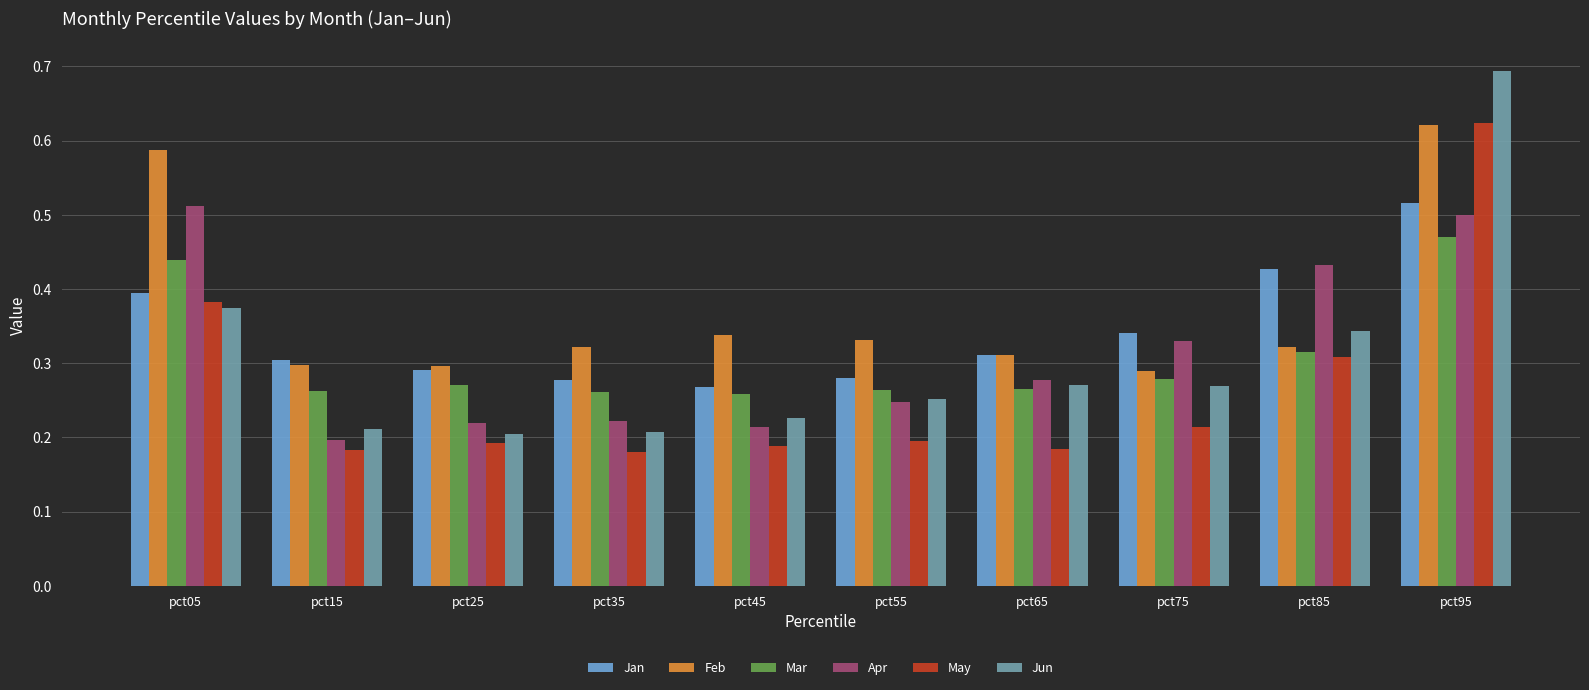

How many bars are there in each group?

6